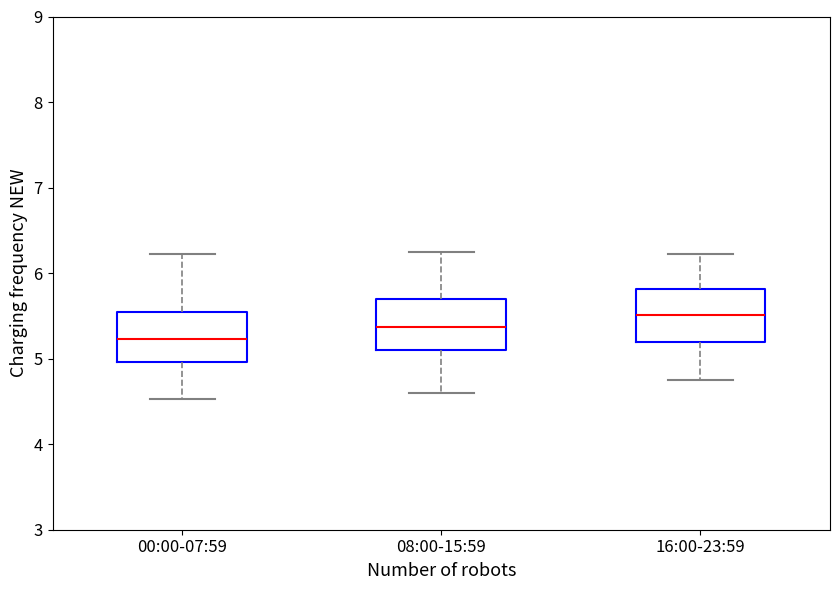

Reading left to right, transcribe this box plot: for each box, give where its median line is, the range the box spans, and where its two whiskers end, as read against the y-axis. The values are not printed on the chart, so give them approximately, as read against the axis.

00:00-07:59: median 5.2, box 5.0 to 5.6, whiskers 4.5 to 6.2
08:00-15:59: median 5.4, box 5.1 to 5.7, whiskers 4.6 to 6.3
16:00-23:59: median 5.5, box 5.2 to 5.8, whiskers 4.8 to 6.2